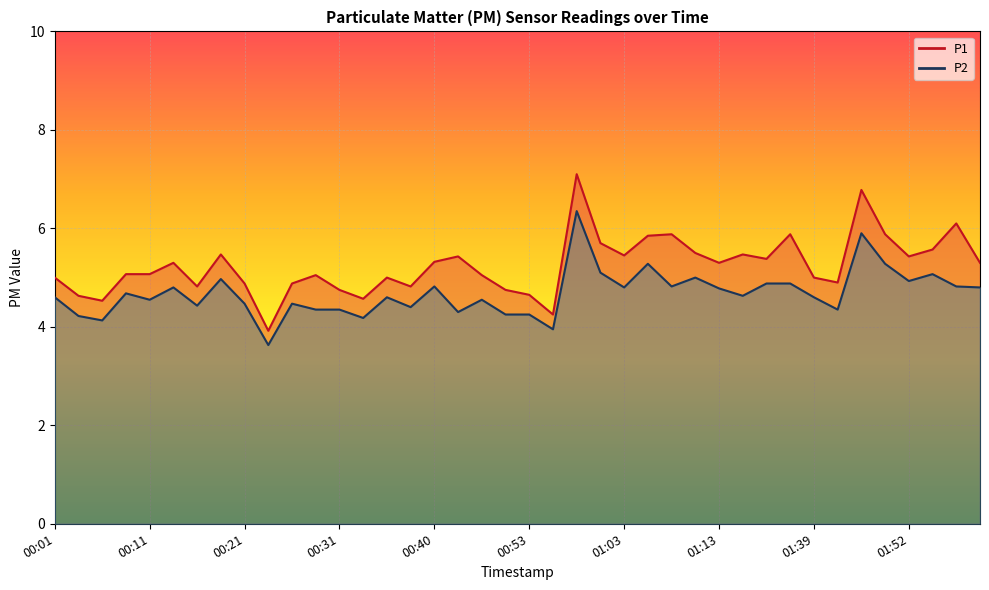

How many data points does each series have?

40